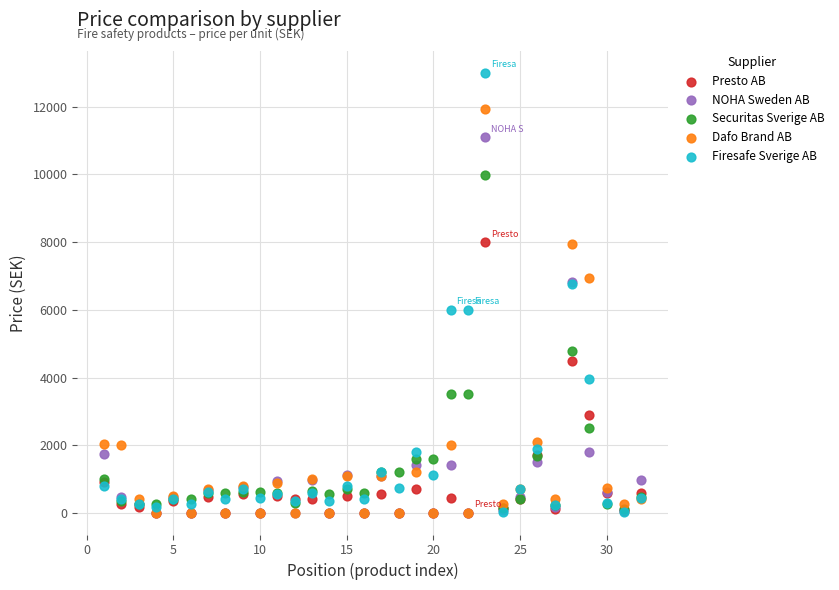

In the Securitas Sverige AB series, what Y value is closest to 5060?

4795